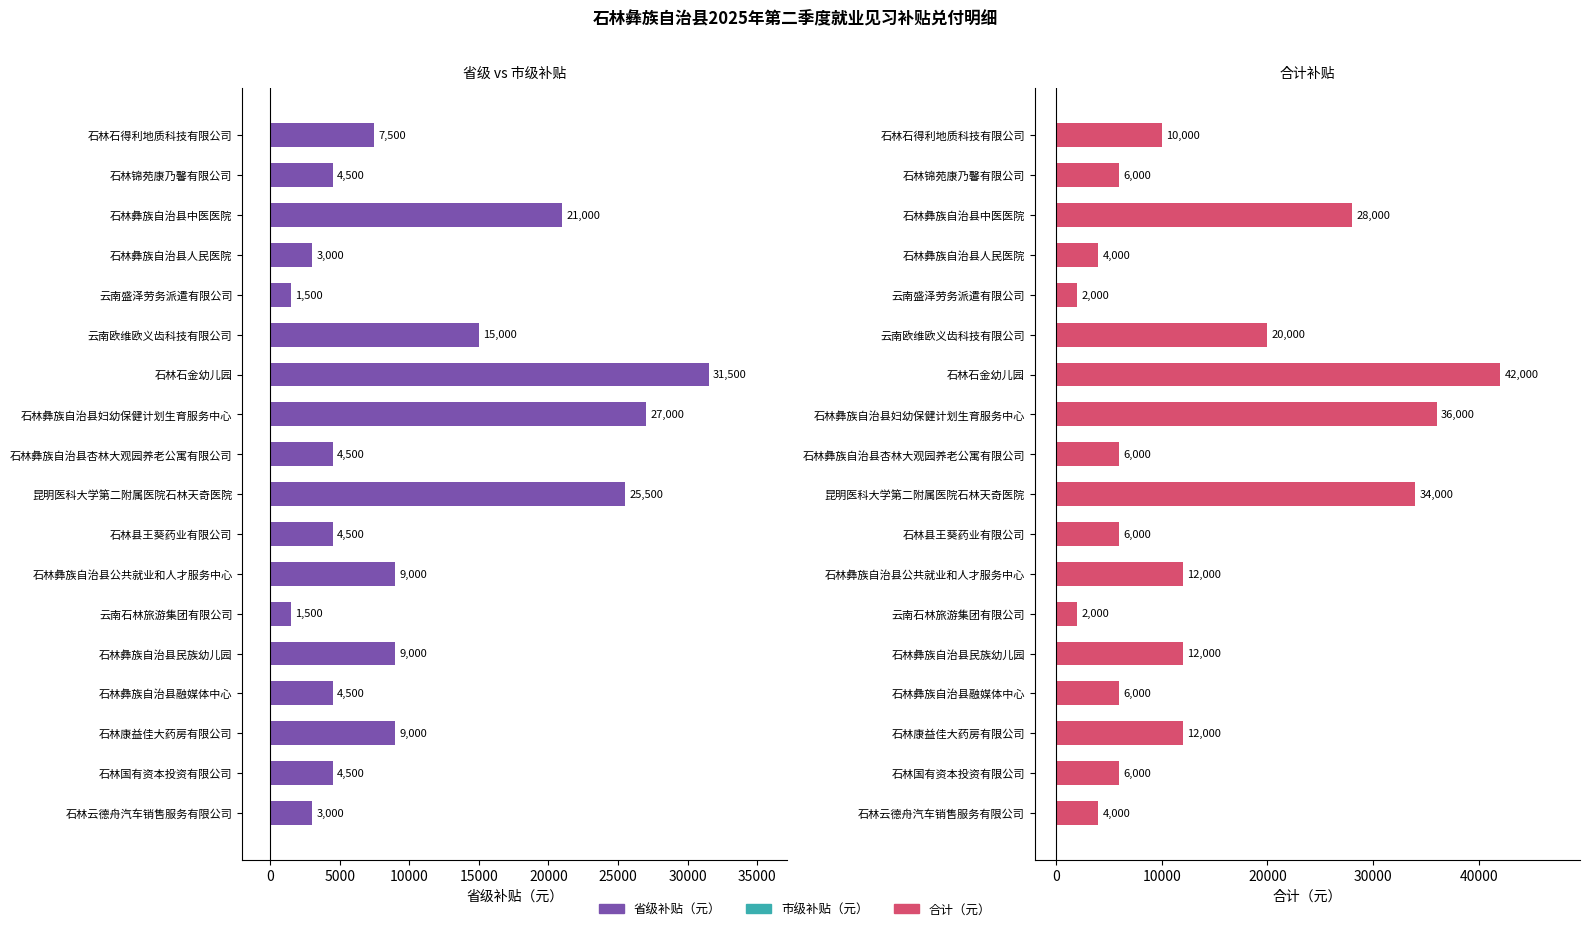

List the series in order of their peak value, highest first.

合计（元）, 省级补贴（元）